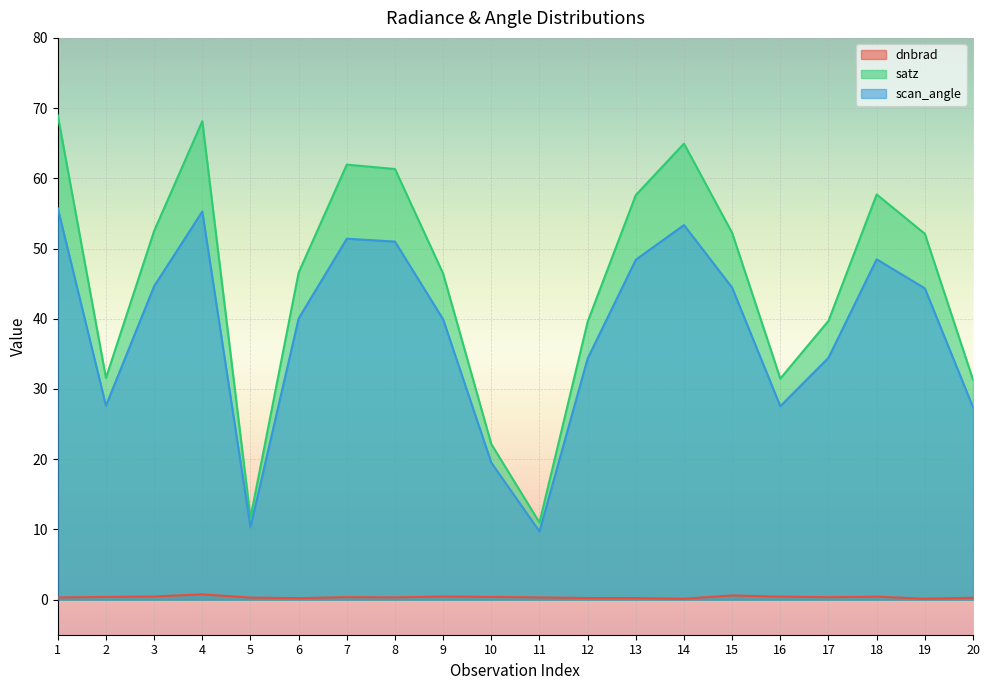

Between 1 and 4, which series saw the biggest shift?

satz